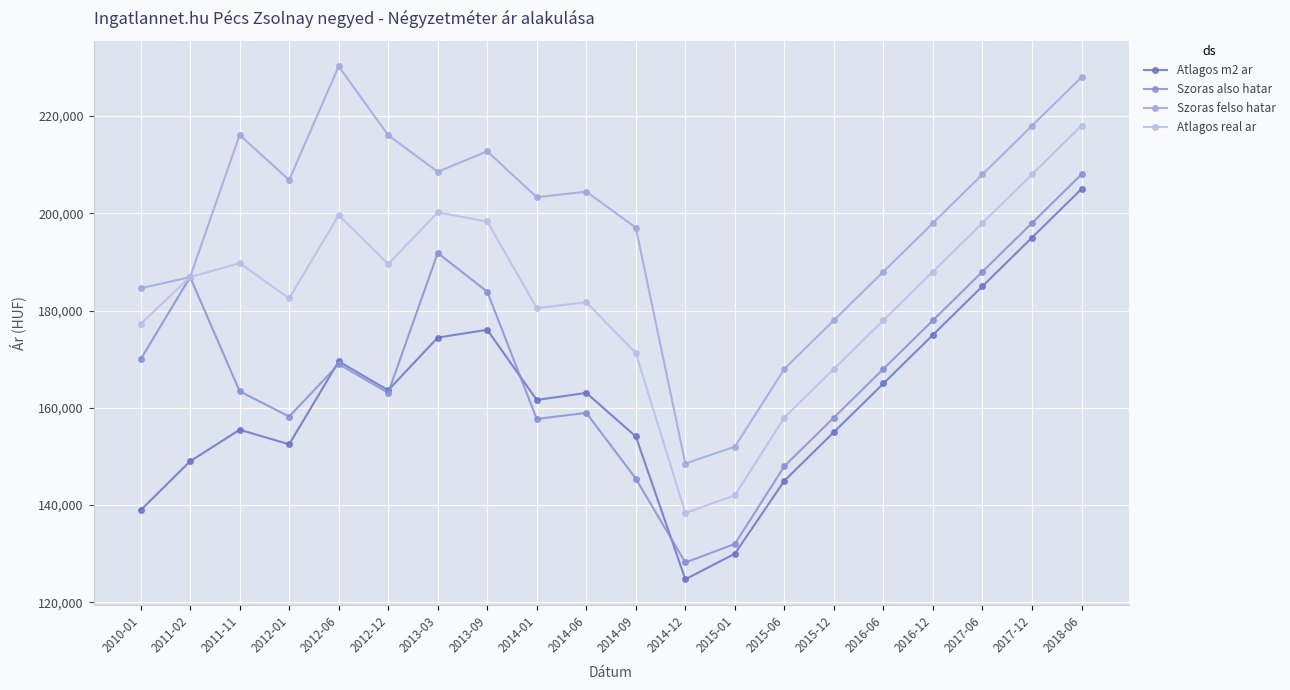

How many lines are shown in the chart?

4